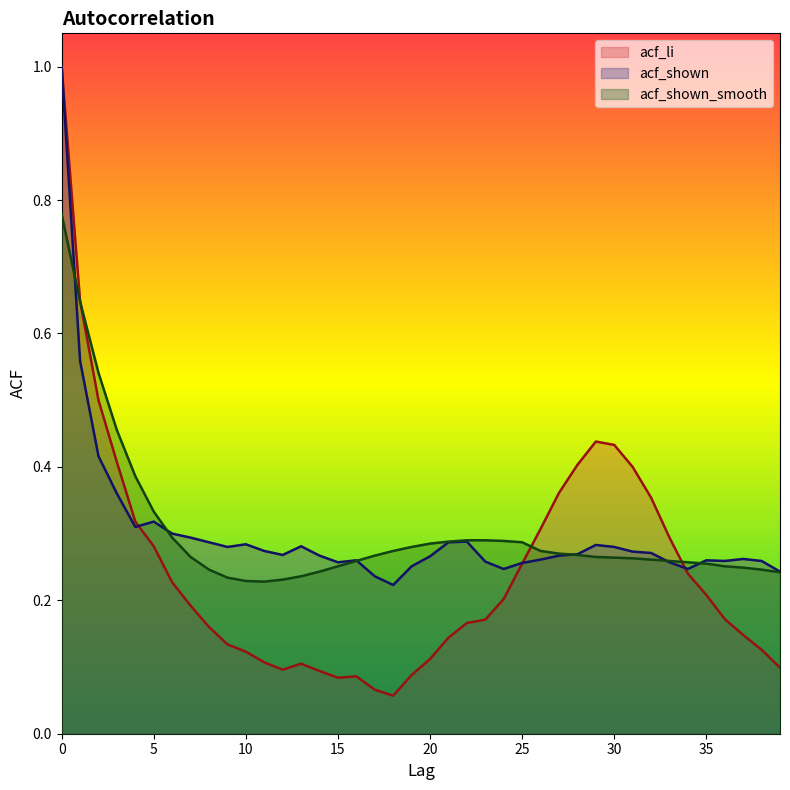

Does the chart display data point markers on the line(s)?

No